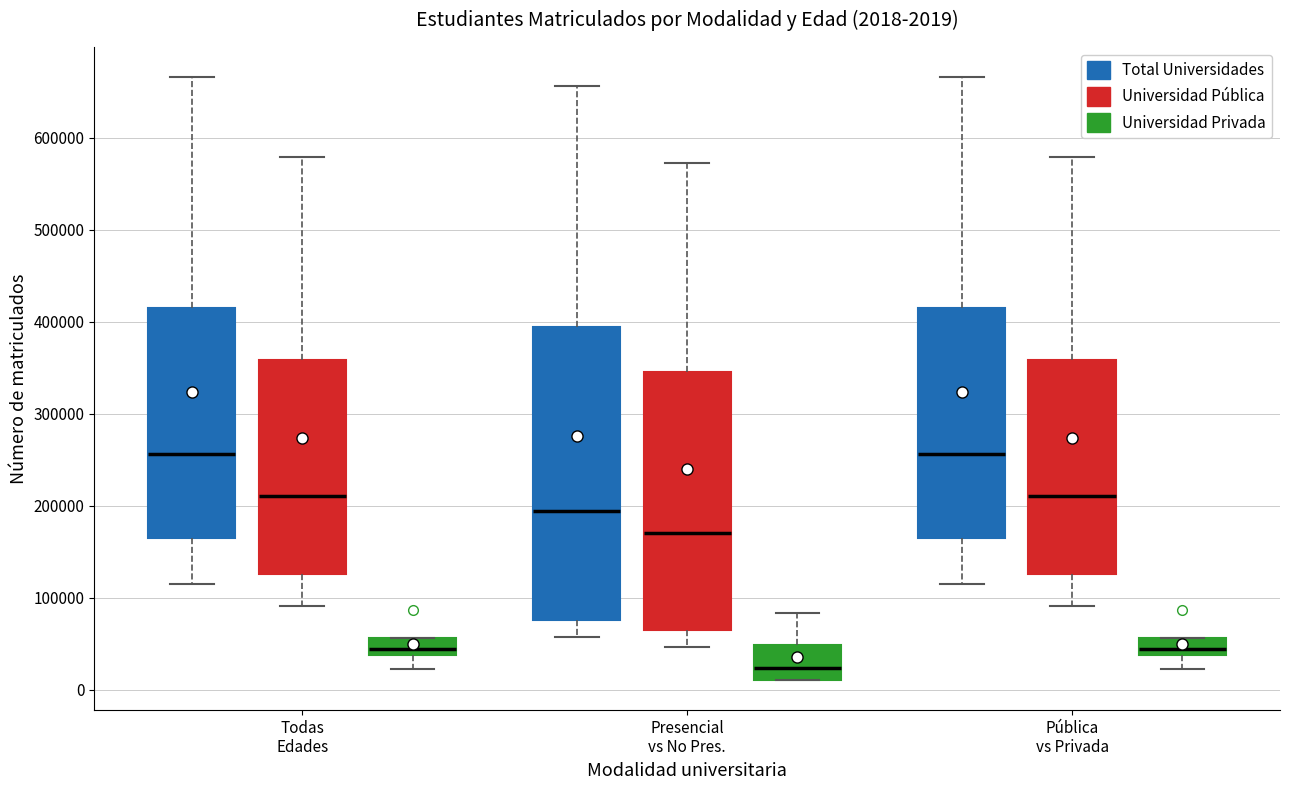

Which box is the tallest, from its lower edge to its upper edge?

Presencial vs No Pres. (Total Universidades)